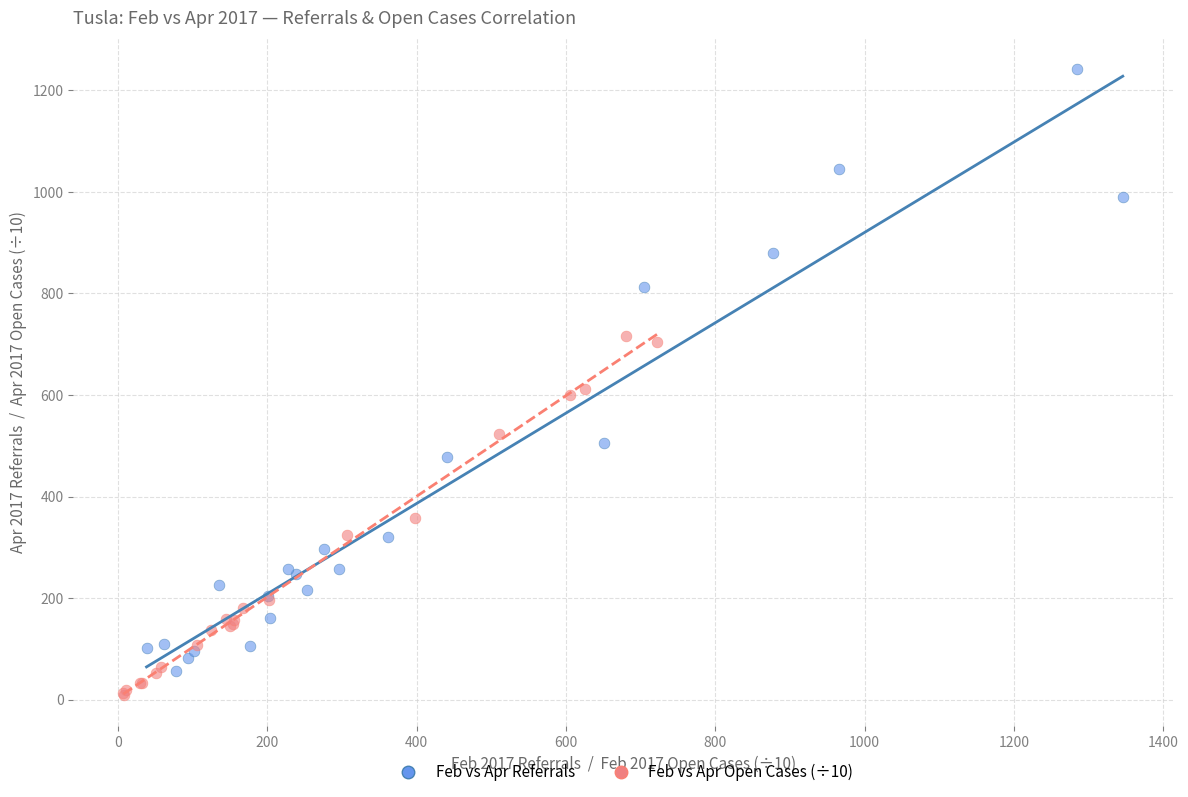

Which series has the widest spread of Y values?

Feb vs Apr Referrals